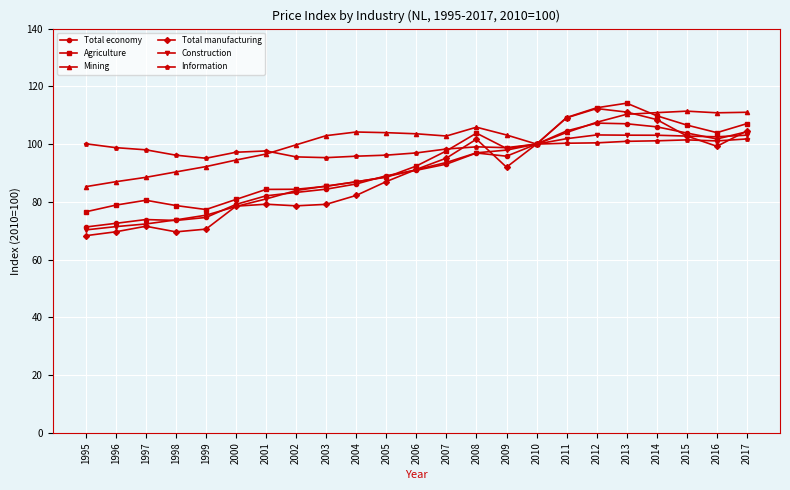

Which series has the largest range (max minus min)?

Total manufacturing